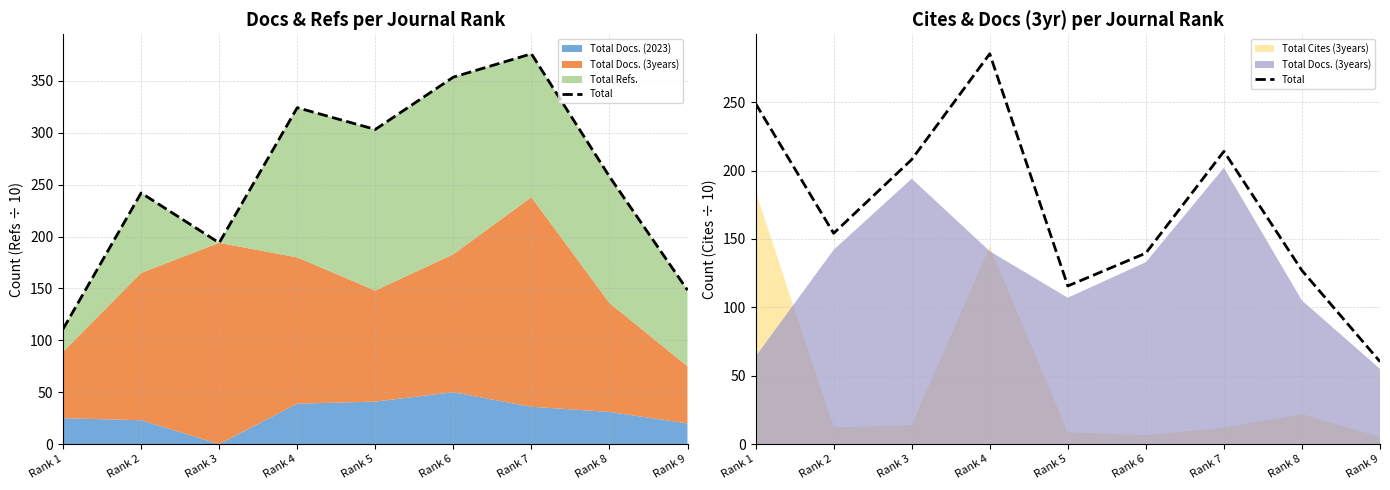

What is the value of the 4th point from the left?

285.3